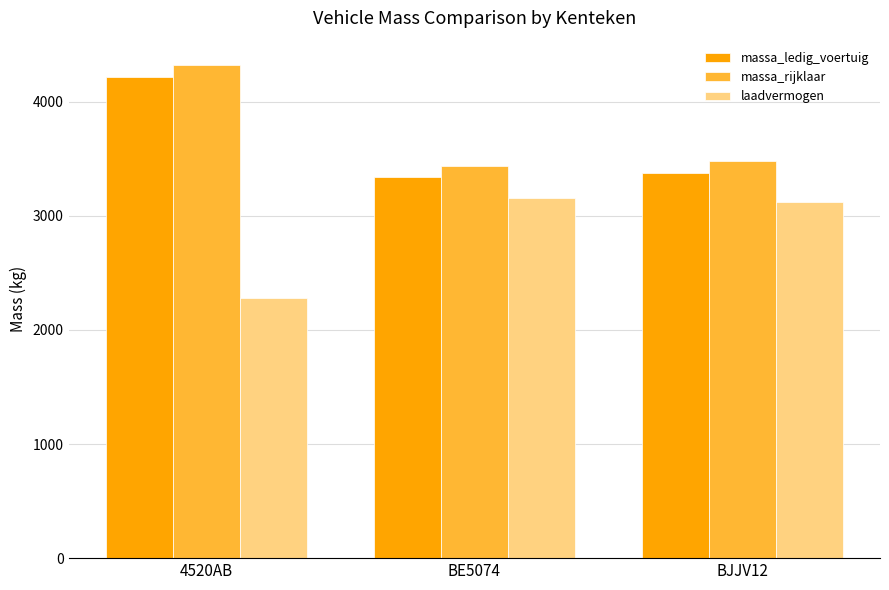

What is the sum of all laadvermogen values?

8560